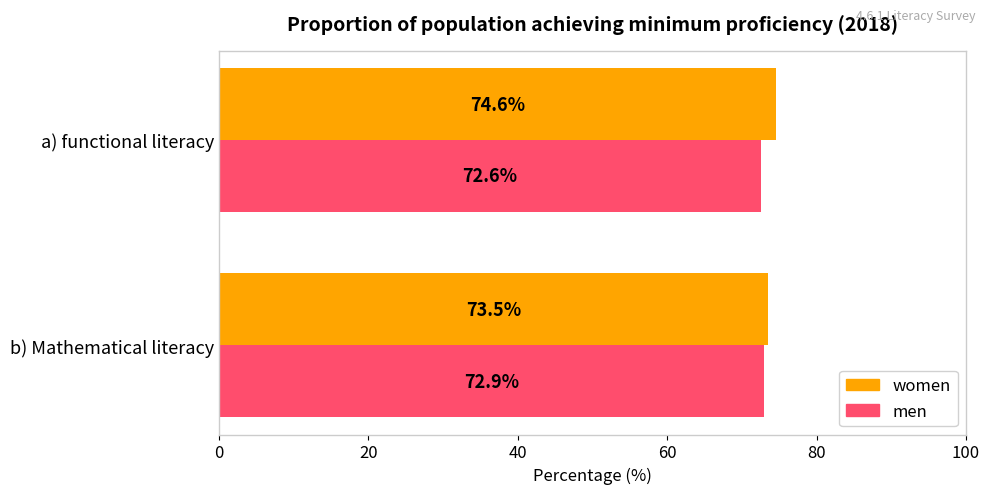

Which series has the widest spread of values?

women